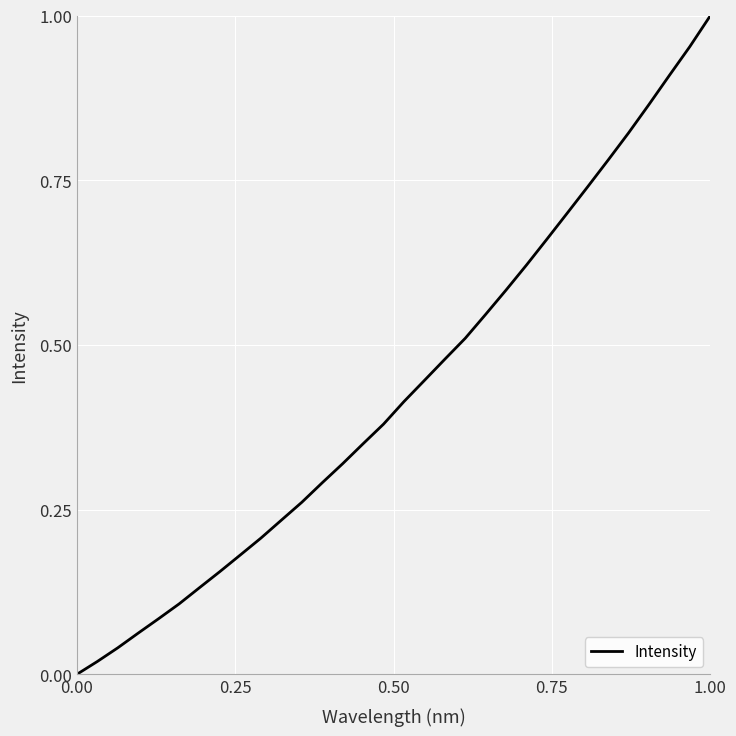

What is the difference between the second highest and minimum values?

1.0